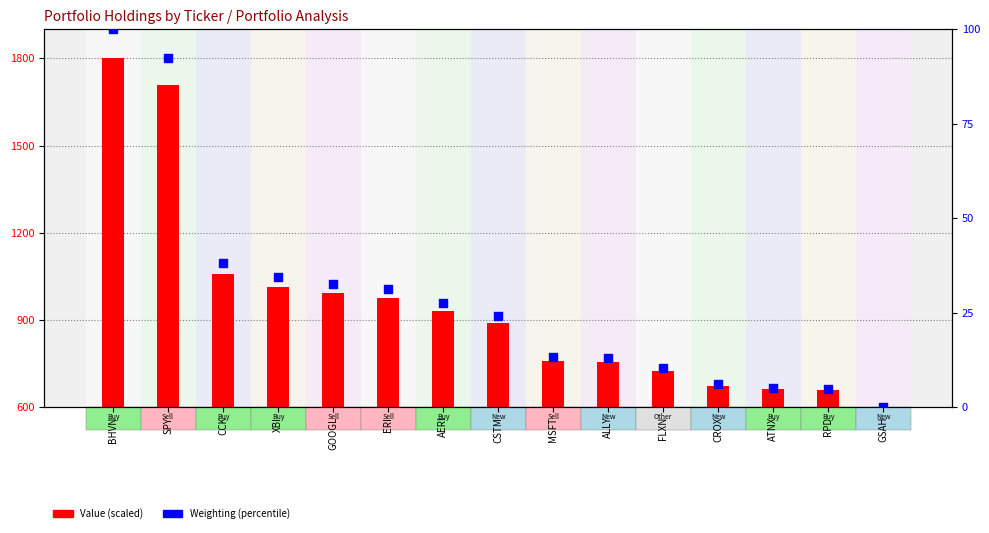

Is the value of Weighting % at RPD greater than the value of Value (scaled) at FLXN?

No